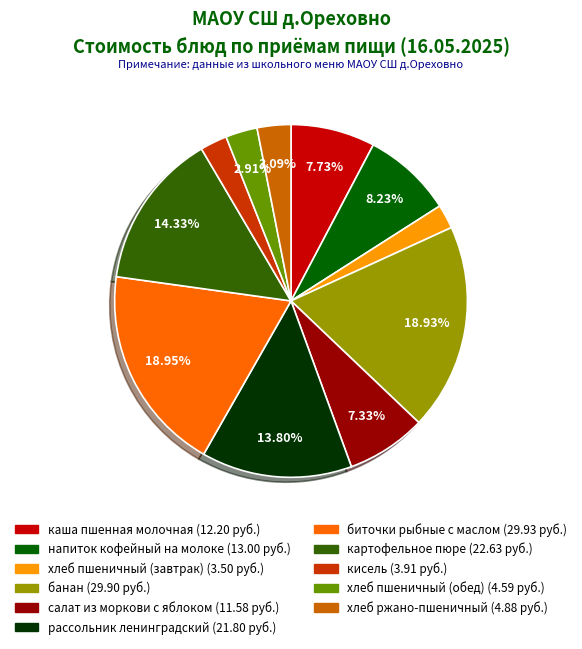

Is напиток кофейный на молоке the majority of the pie?

No